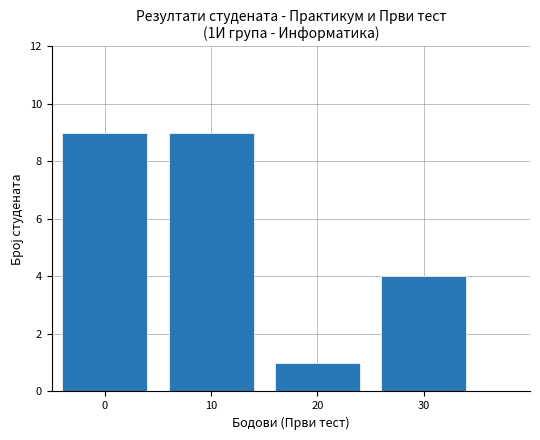

True or false: the data shows 9 at 10.

True